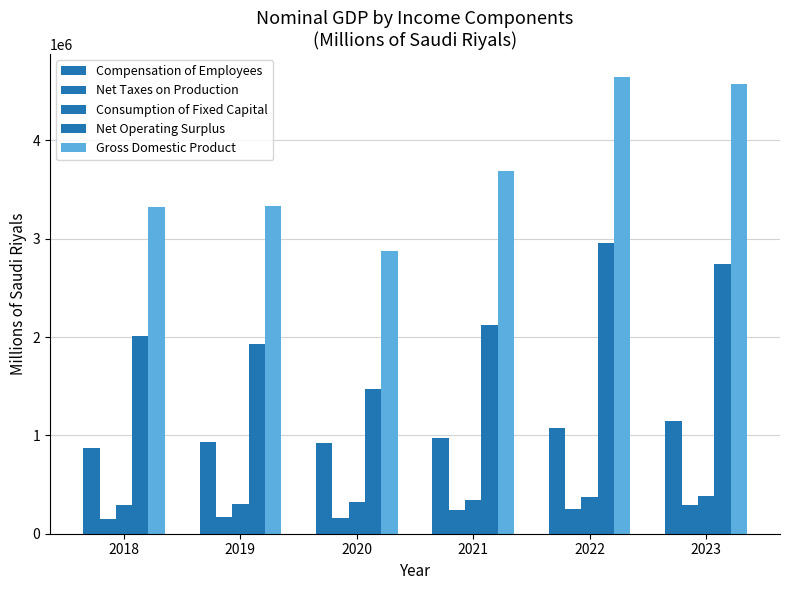

How many series are shown in this chart?

5